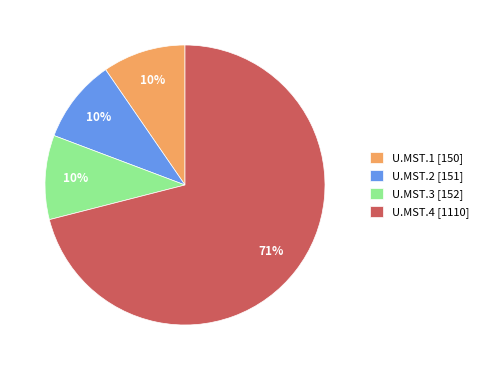

True or false: U.MST.2 accounts for 10% of the total.

True